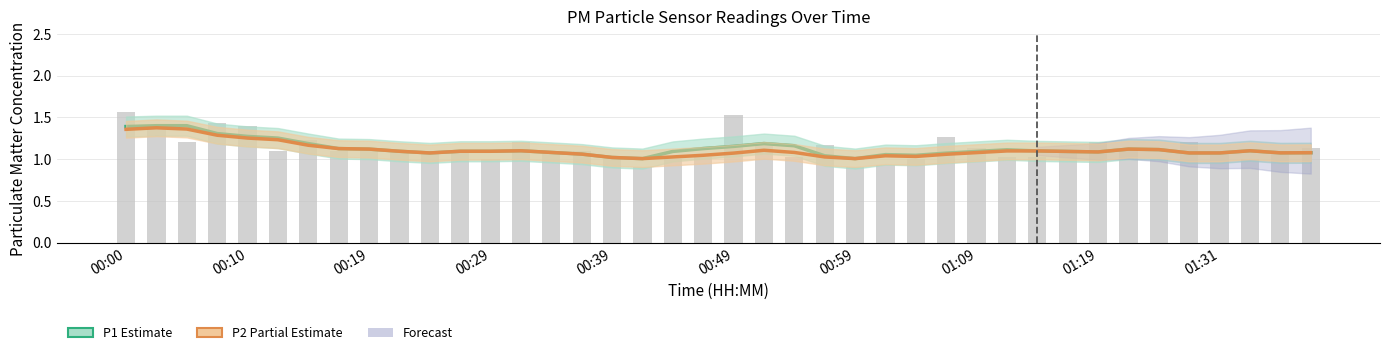

Where is P1 (PM10) nearest to the value 1?

17